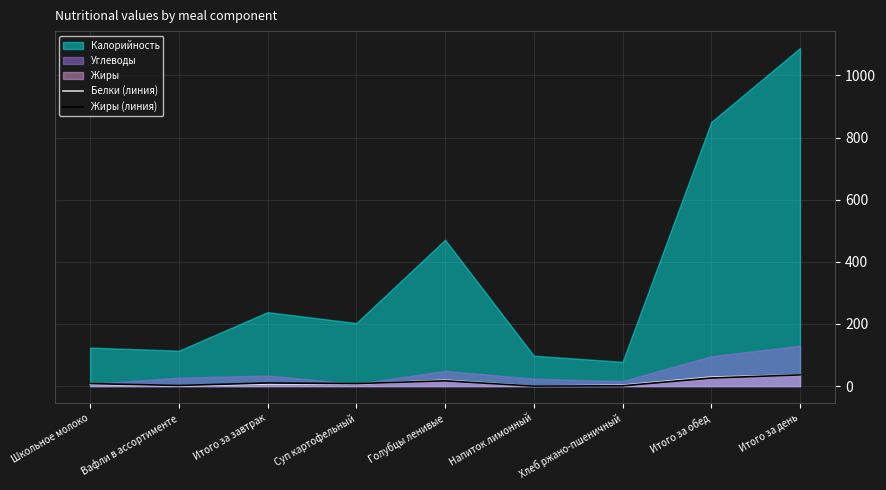

Which has a higher value, Напиток лимонный or Вафли в ассортименте?

Вафли в ассортименте